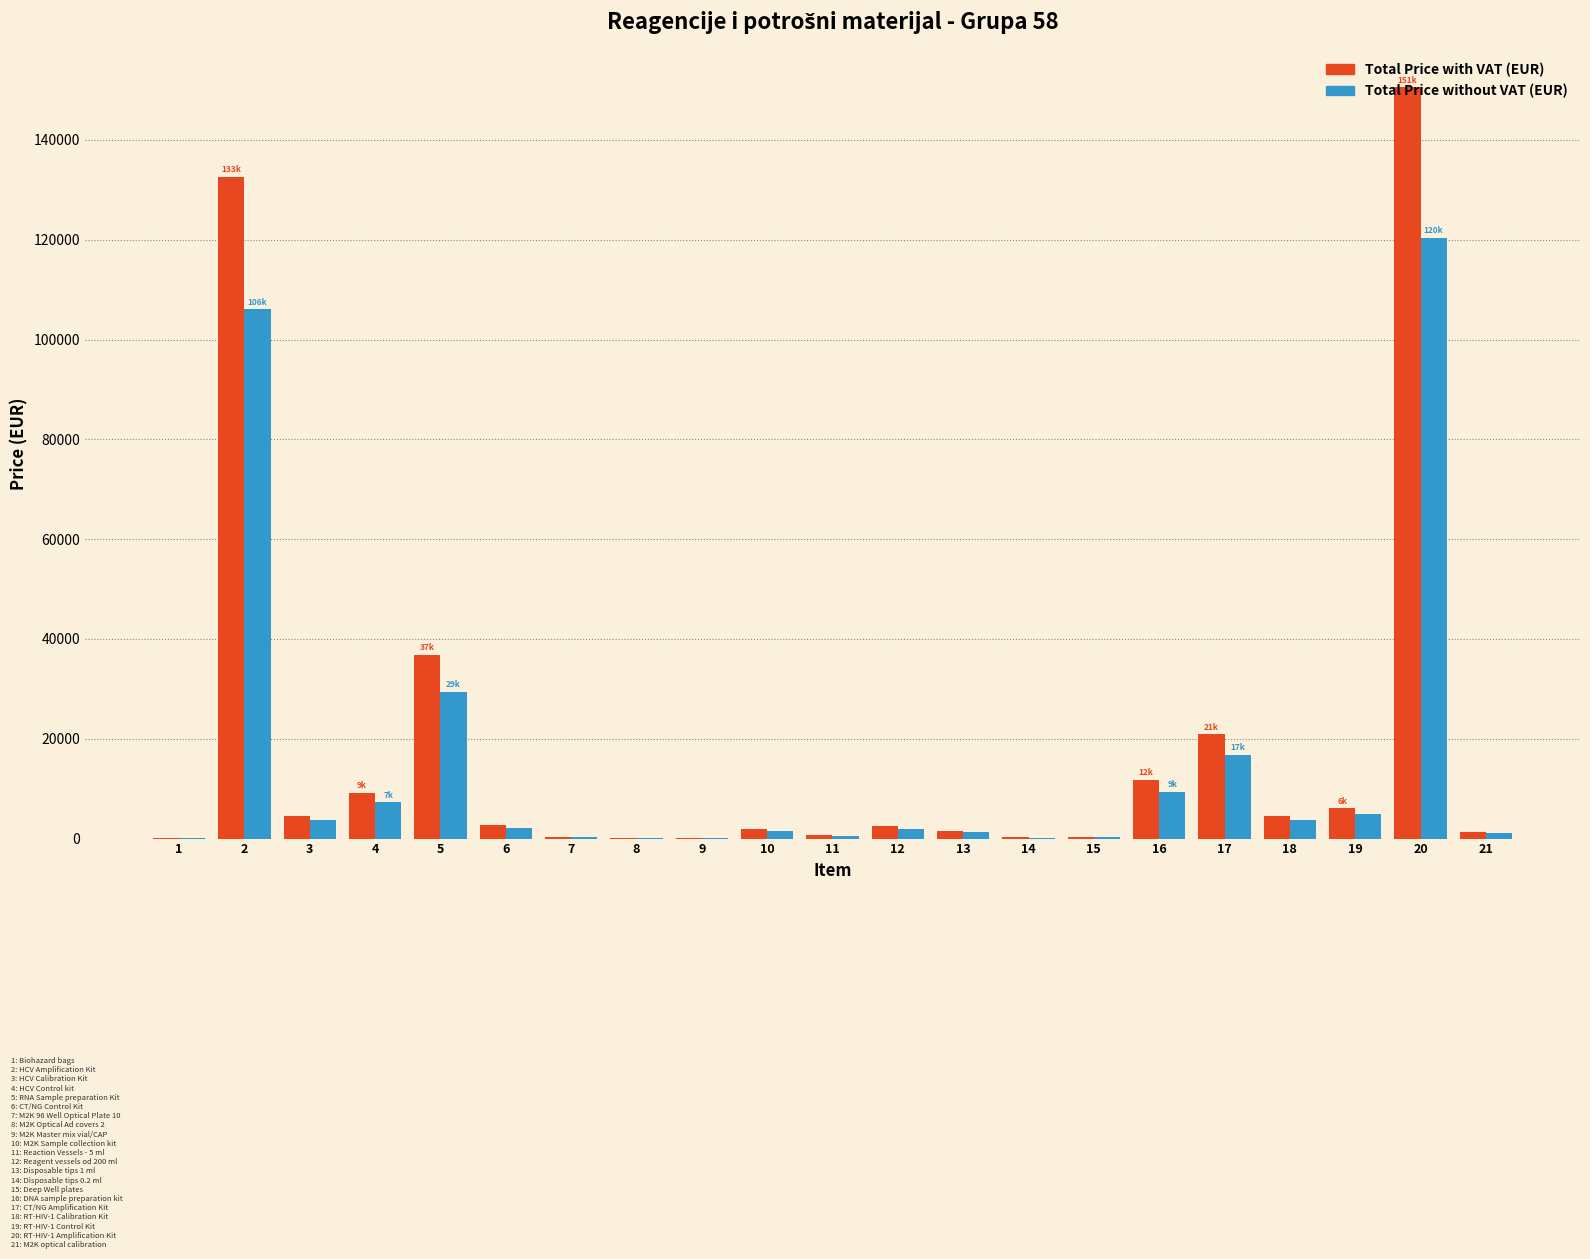

What is the greatest value displayed?

150508.8